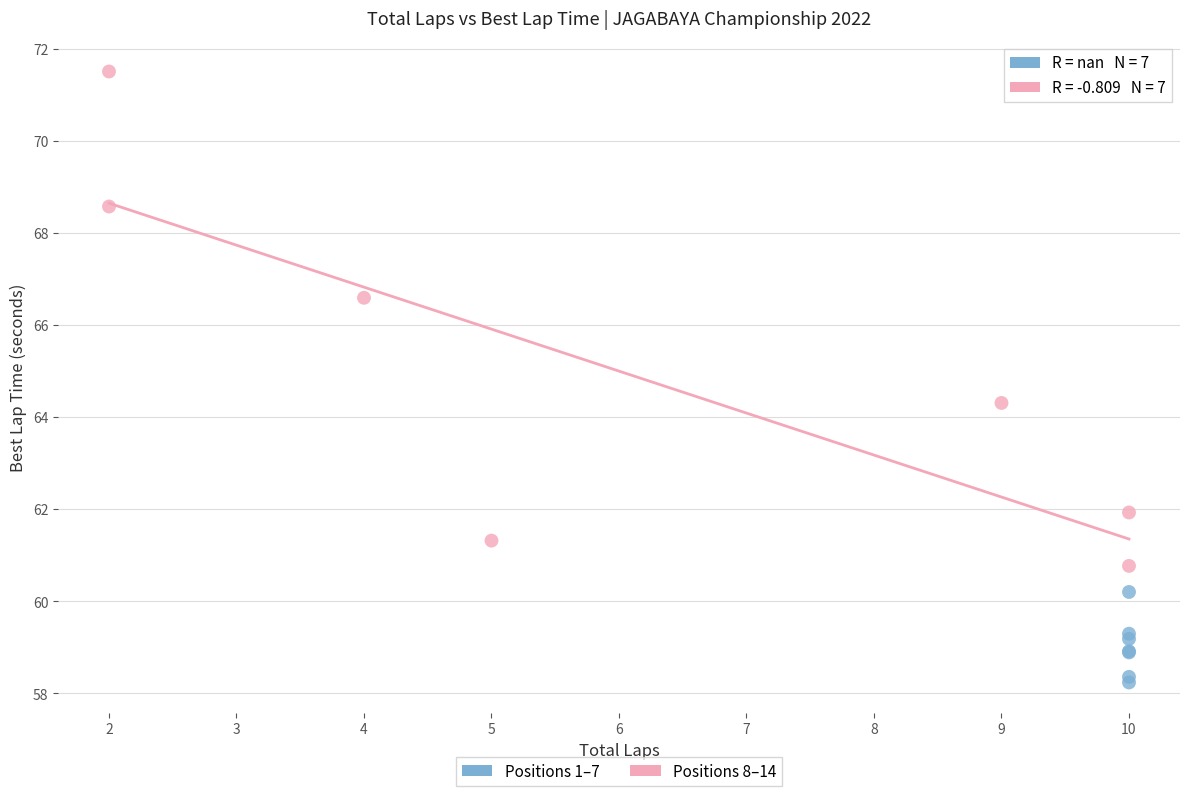

Which series contains the lowest Y value?

Positions 1–7